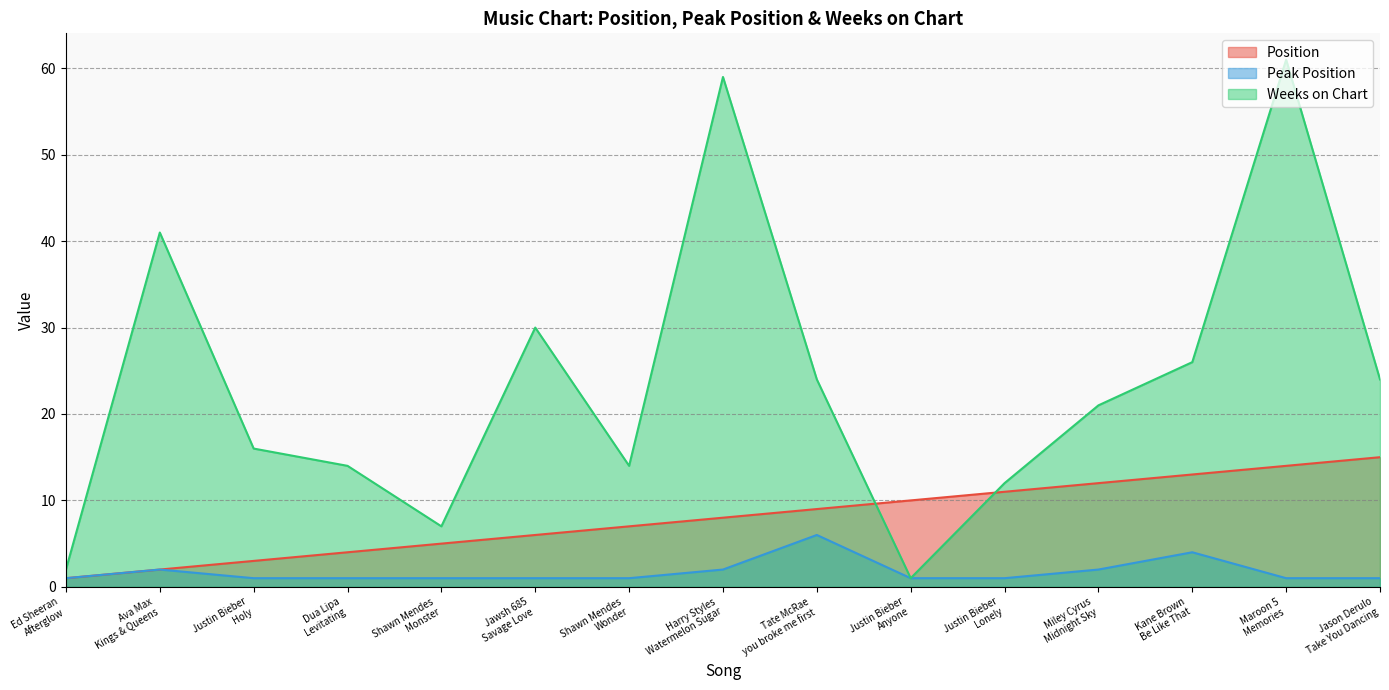

Is it true that Weeks on Chart equals 6 at Kane Brown
Be Like That?

False